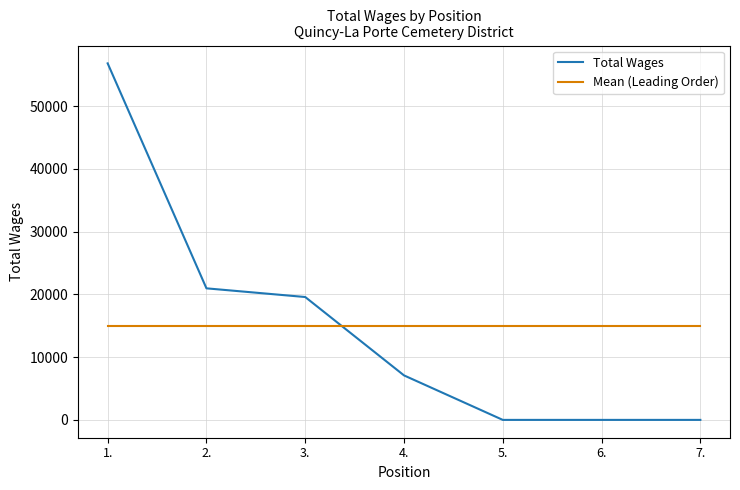

What is the spread (max minus min) of values at 6.?

14924.3